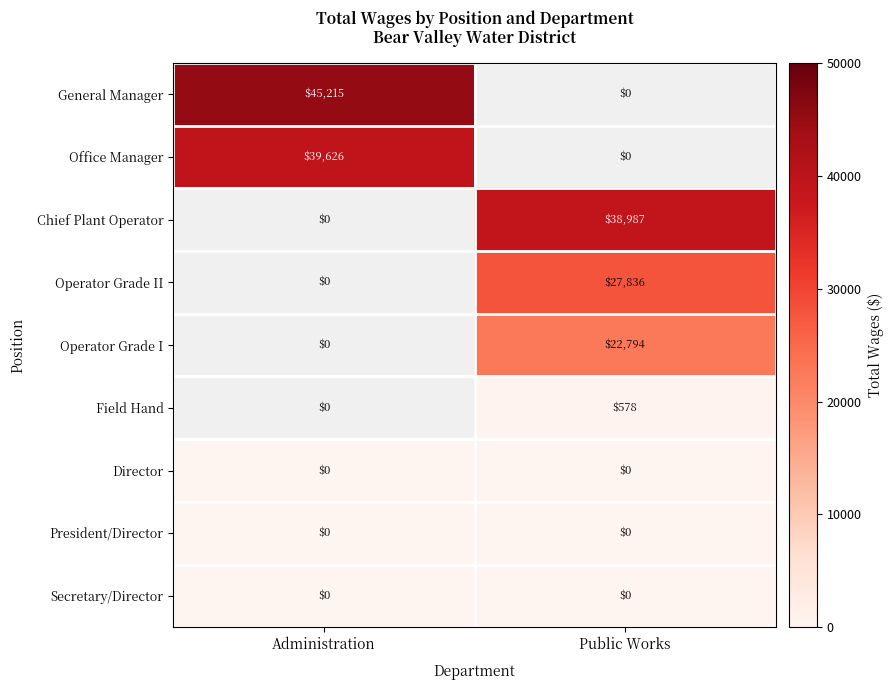

True or false: Secretary/Director has a value of 0 at Administration.

True